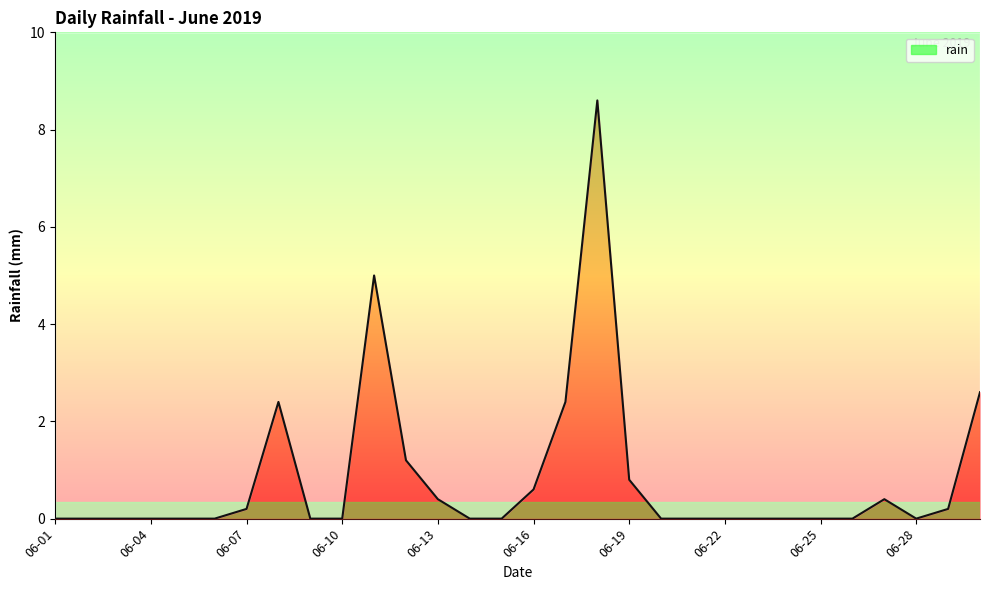

What is the greatest value displayed?

8.6